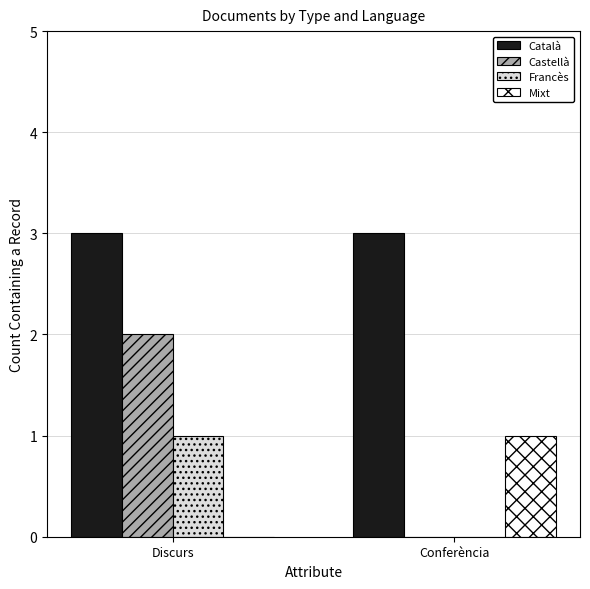

What are all the series names shown in the legend?

Català, Castellà, Francès, Mixt